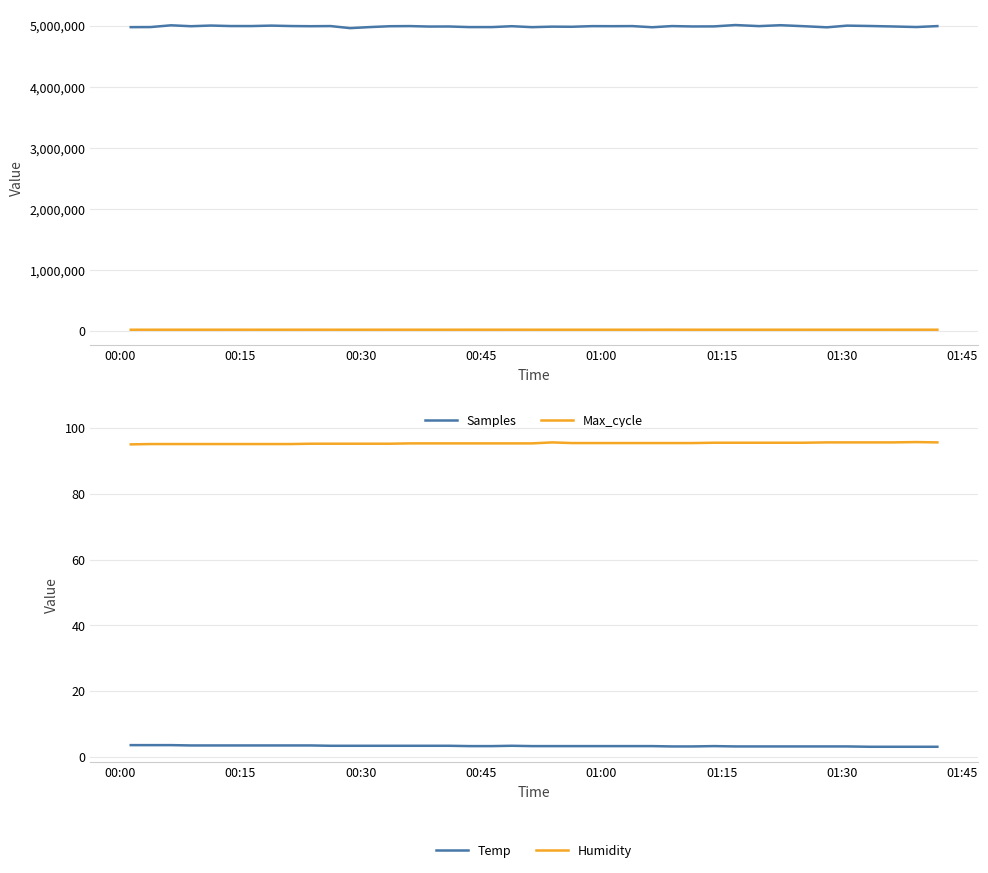

What is the difference between the maximum and second lowest values in the Samples series?

37306